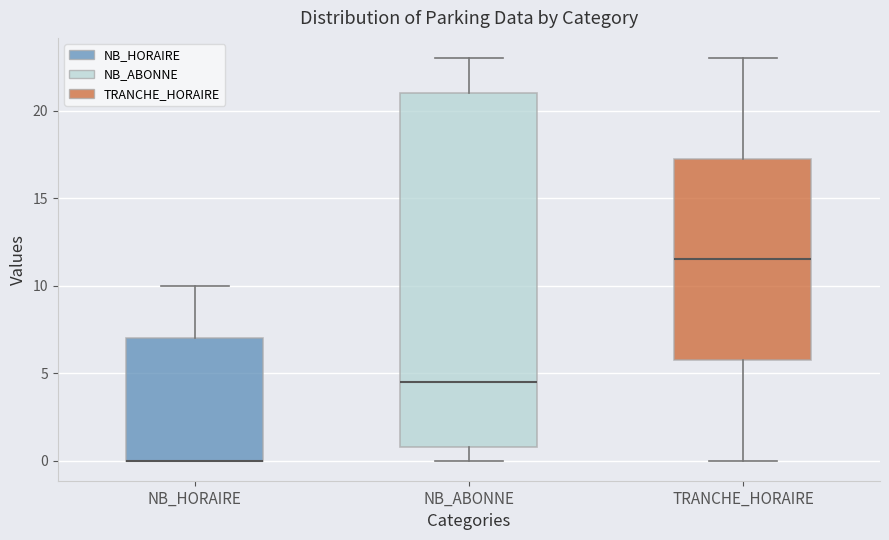

Where does the upper whisker of the box for NB_HORAIRE end on the y-axis? The values are not printed on the chart, so give them approximately, as read against the axis.

10.0